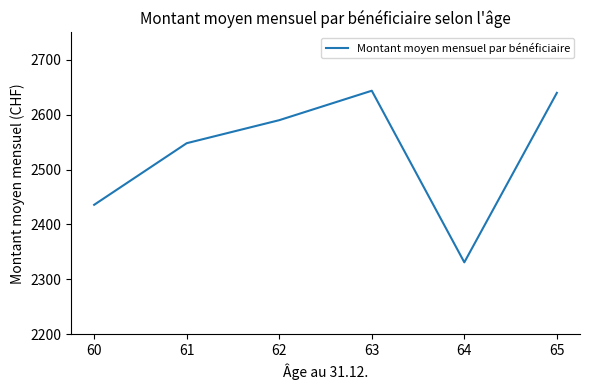

What is the average value?

2531.4